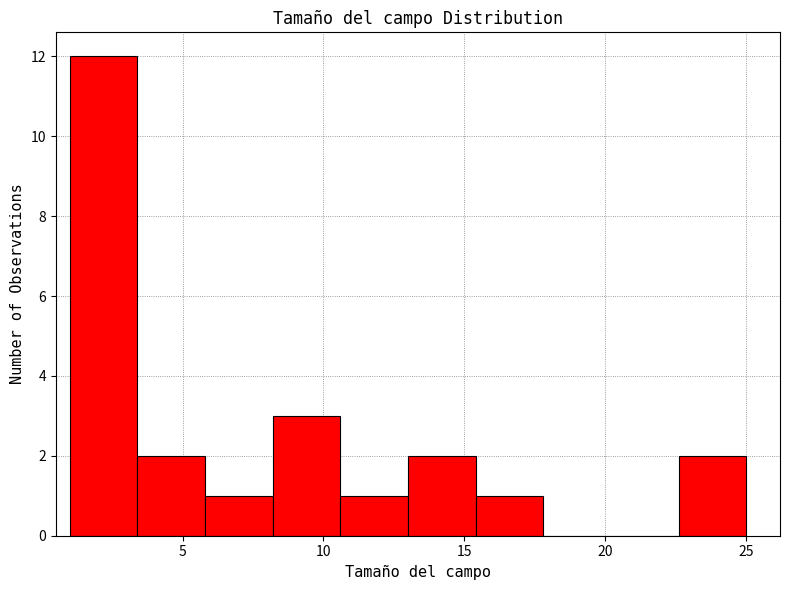

Over which range of the x-axis is the bar tallest?

1.0 to 3.4